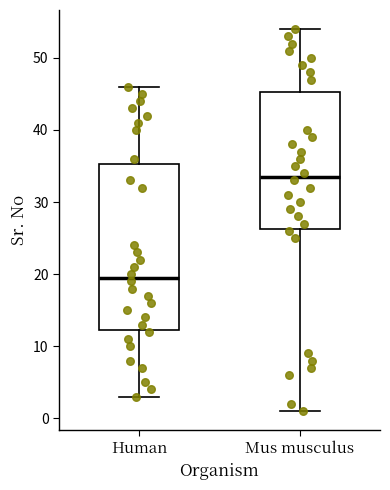

Reading left to right, transcribe this box plot: for each box, give where its median line is, the range the box spans, and where its two whiskers end, as read against the y-axis. The values are not printed on the chart, so give them approximately, as read against the axis.

Human: median 20, box 12 to 35, whiskers 3 to 46
Mus musculus: median 34, box 26 to 45, whiskers 1 to 54